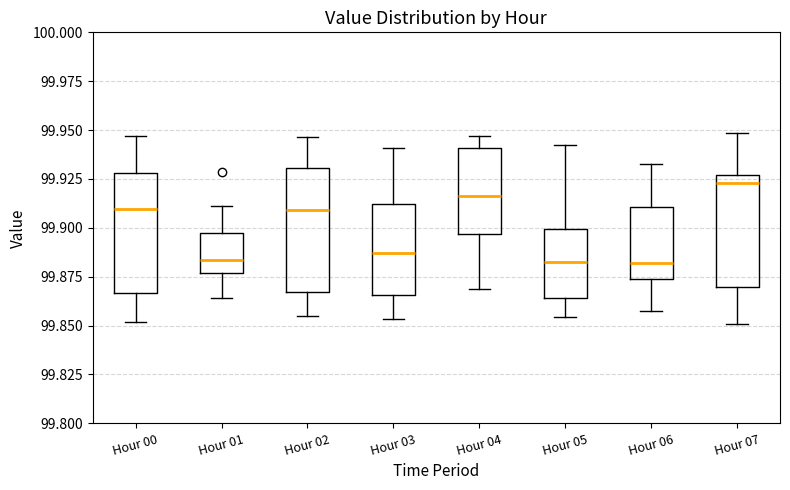

Reading left to right, transcribe this box plot: for each box, give where its median line is, the range the box spans, and where its two whiskers end, as read against the y-axis. The values are not printed on the chart, so give them approximately, as read against the axis.

Hour 00: median 99.910, box 99.865 to 99.930, whiskers 99.850 to 99.945
Hour 01: median 99.885, box 99.875 to 99.895, whiskers 99.865 to 99.910
Hour 02: median 99.910, box 99.865 to 99.930, whiskers 99.855 to 99.945
Hour 03: median 99.885, box 99.865 to 99.910, whiskers 99.855 to 99.940
Hour 04: median 99.915, box 99.895 to 99.940, whiskers 99.870 to 99.945
Hour 05: median 99.885, box 99.865 to 99.900, whiskers 99.855 to 99.940
Hour 06: median 99.880, box 99.875 to 99.910, whiskers 99.855 to 99.935
Hour 07: median 99.925 (just below the box's upper edge), box 99.870 to 99.925, whiskers 99.850 to 99.950